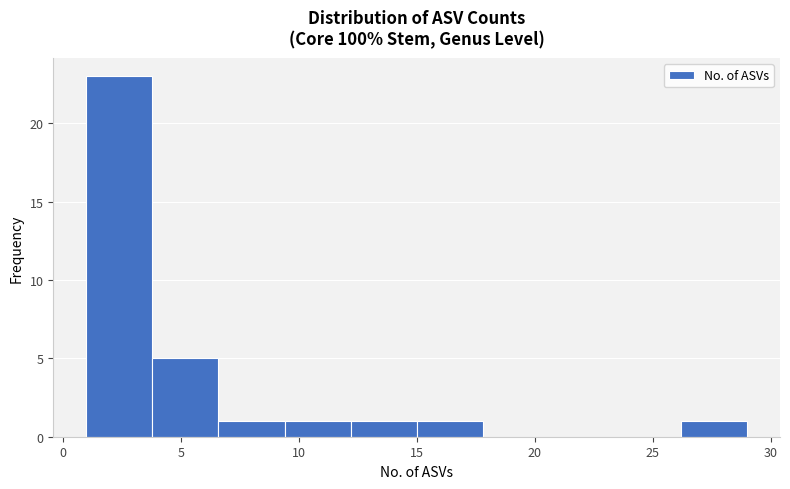

Reading left to right, list every bar in this chart as the range it spans on the x-axis followed by its height. Neither the bar edges nor the heights are printed on the chart, so give them approximately, as read against the axes.

1.0 to 3.8: 23
3.8 to 6.6: 5
6.6 to 9.4: 1
9.4 to 12.2: 1
12.2 to 15.0: 1
15.0 to 17.8: 1
17.8 to 20.6: 0
20.6 to 23.4: 0
23.4 to 26.2: 0
26.2 to 29.0: 1